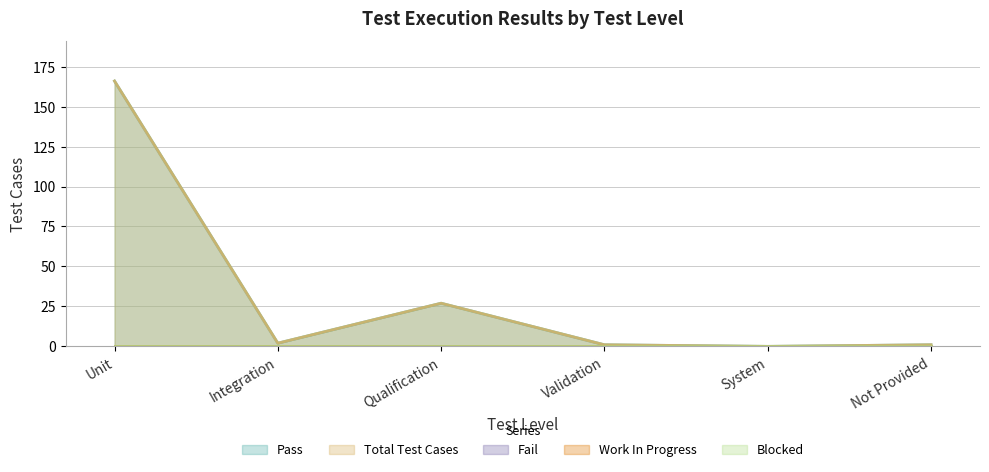

The value of Total Test Cases at System is -96. True or false?

False